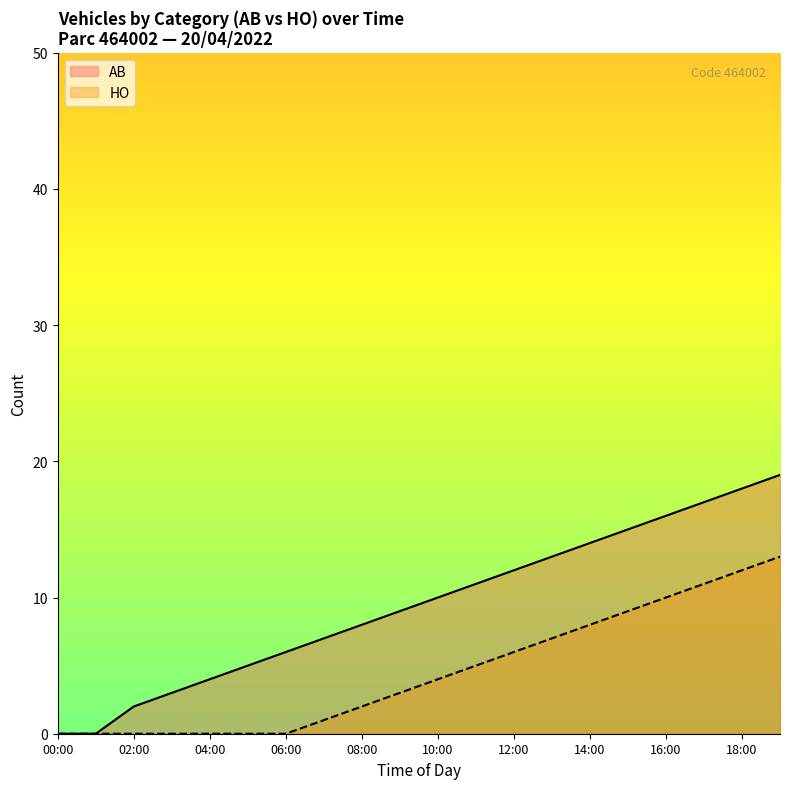

How many values are below 10?

10